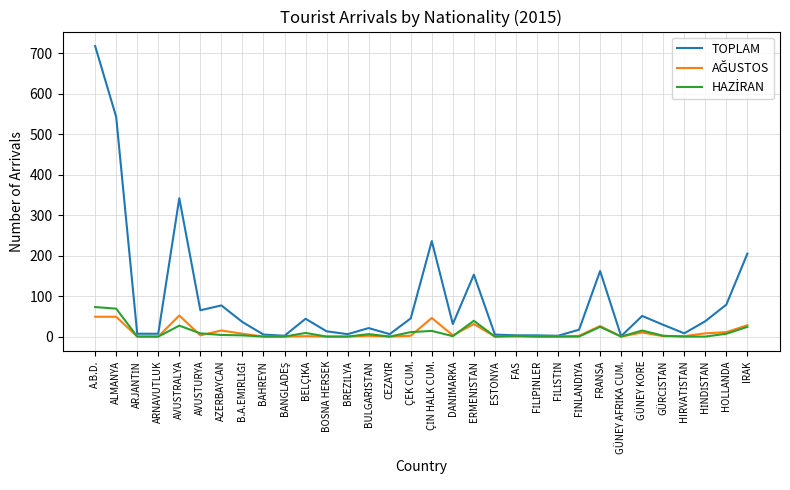

Which series has the largest total across all categories?

TOPLAM